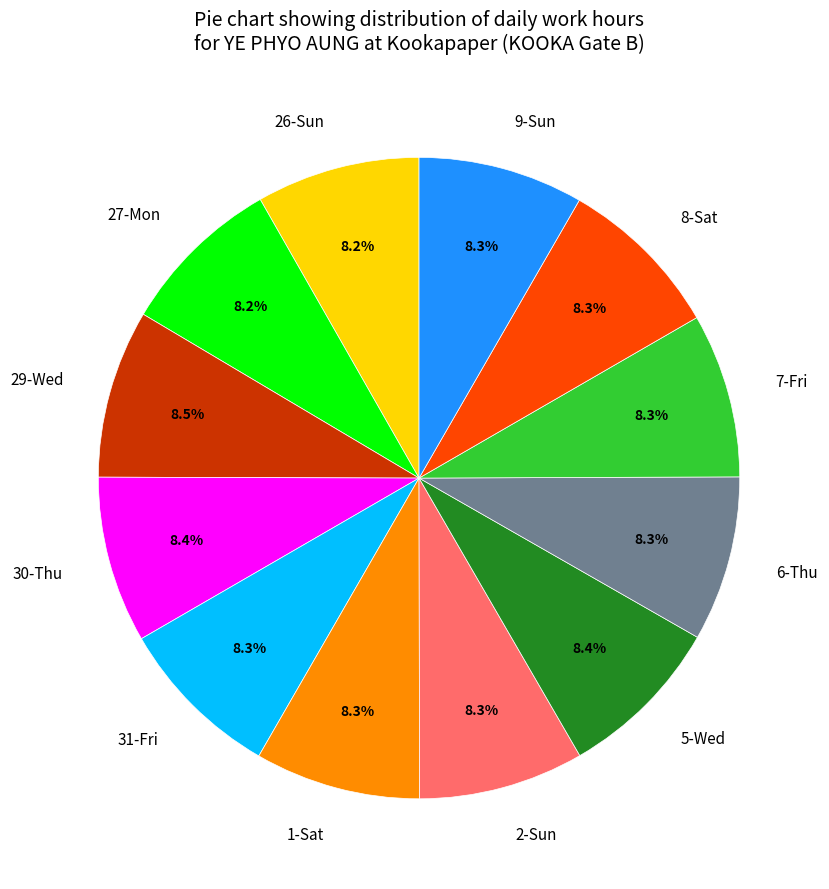

What is the ratio of the value at 2-Sun to the value at 27-Mon?

1.0